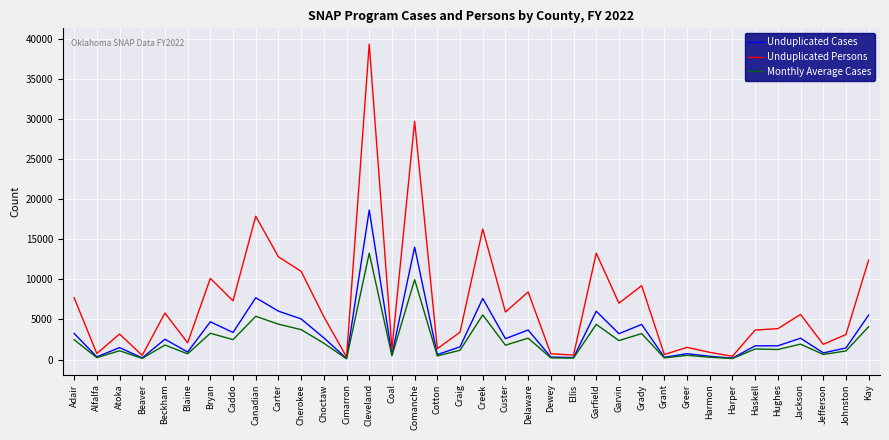

Which series changed the most between Delaware and Garfield?

Unduplicated Persons